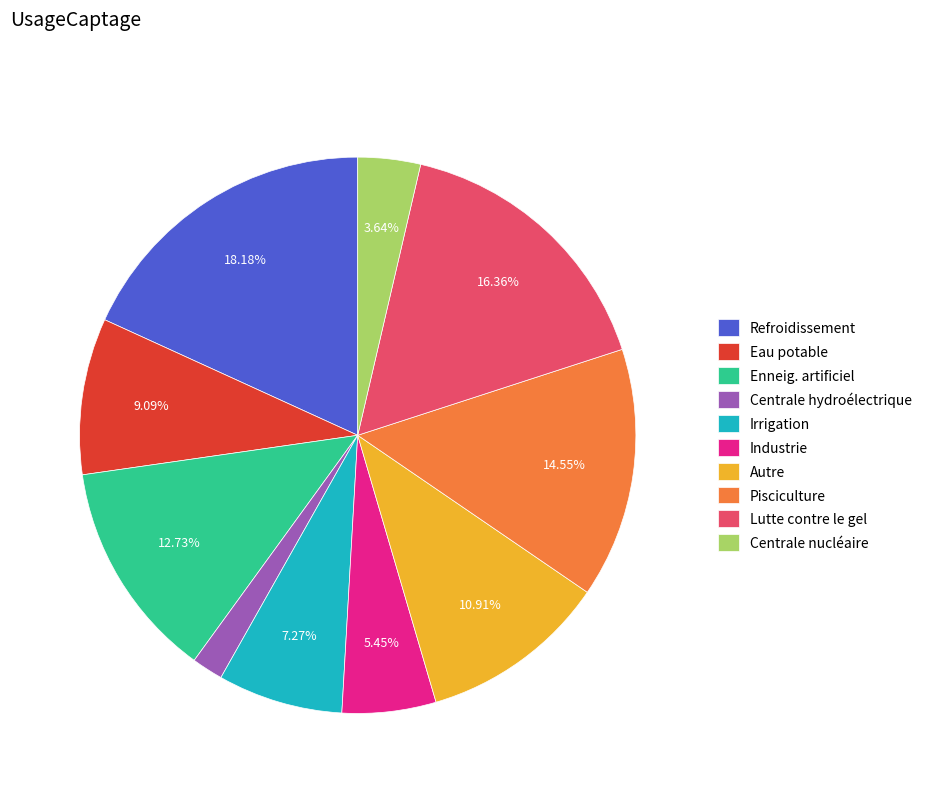

True or false: Irrigation accounts for 7% of the total.

True